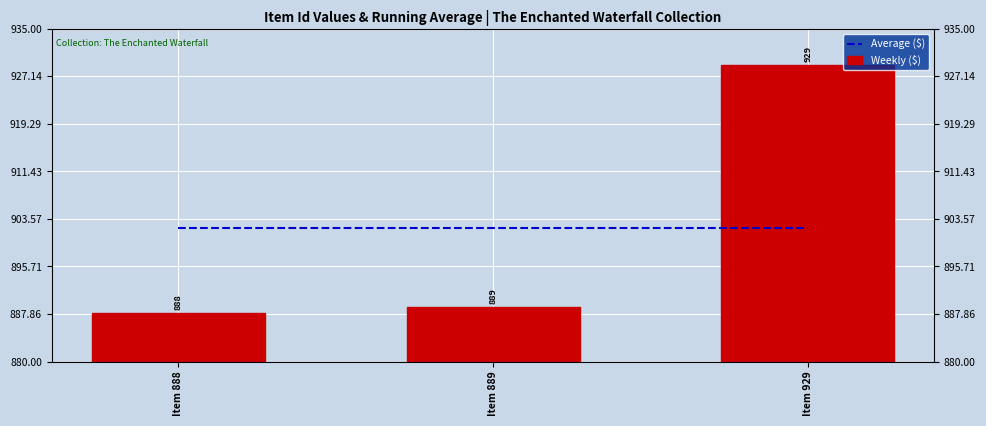

What is the sum of the Weekly ($) values at Item 889 and Item 929?

1818